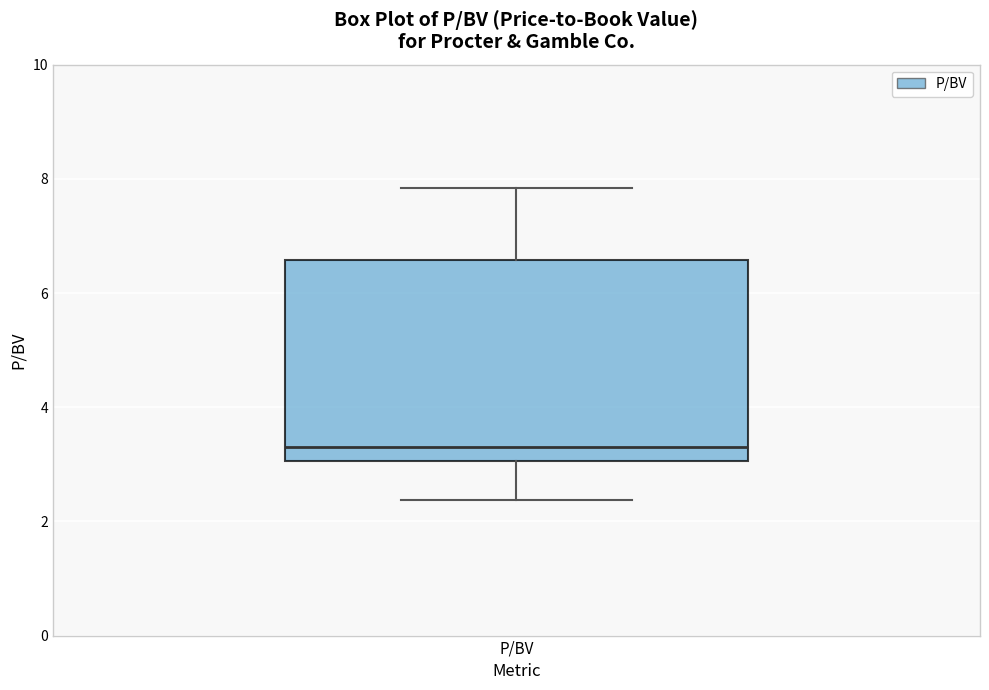

Read this box plot against the y-axis: the position of the median line, the range covered by the box, and the ends of both whiskers. The values are not printed on the chart, so give them approximately, as read against the axis.

median 3.4, box 3.0 to 6.6, whiskers 2.4 to 7.8